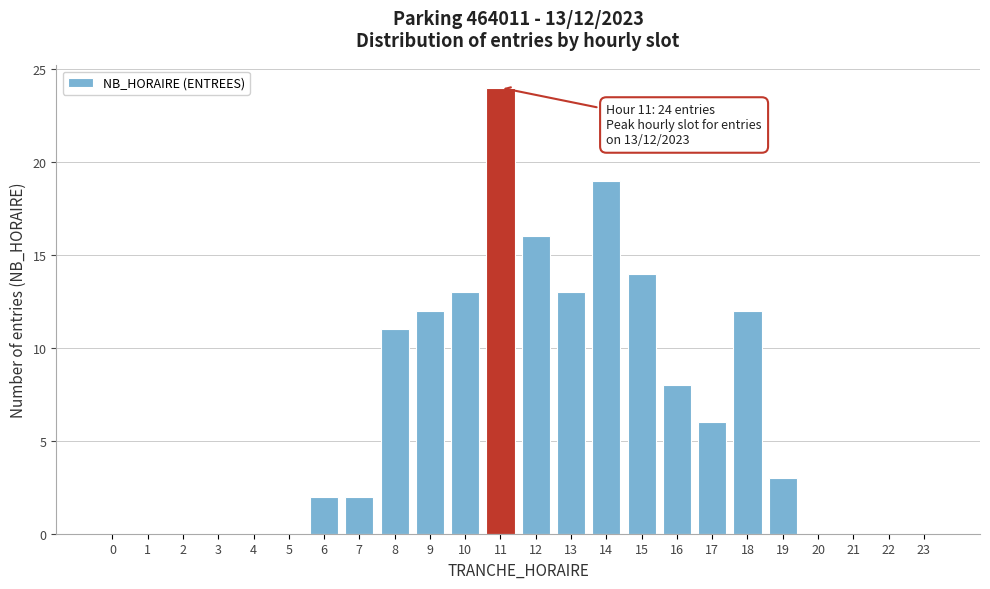

Reading left to right, what are all the values shown in this chart?

0=0	1=0	2=0	3=0	4=0	5=0	6=2	7=2	8=11	9=12	10=13	11=24	12=16	13=13	14=19	15=14	16=8	17=6	18=12	19=3	20=0	21=0	22=0	23=0